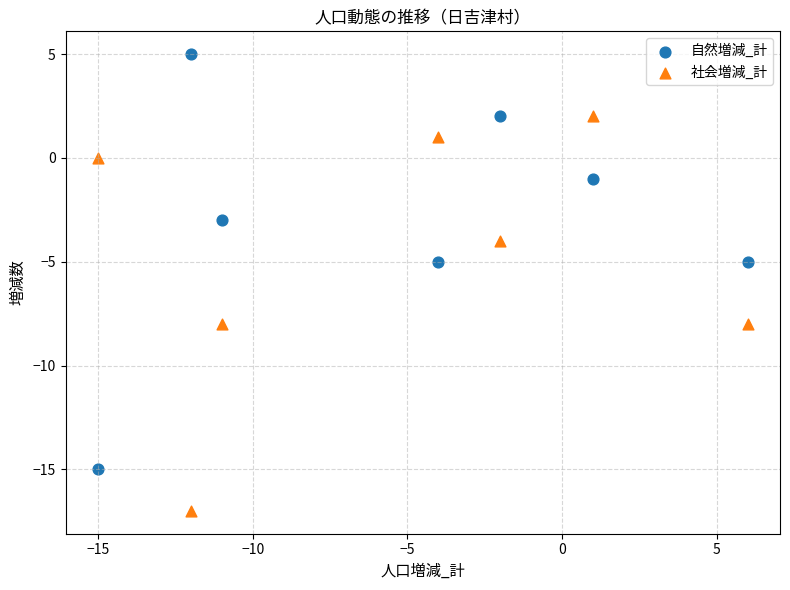

Which series reaches the minimum Y coordinate?

社会増減_計